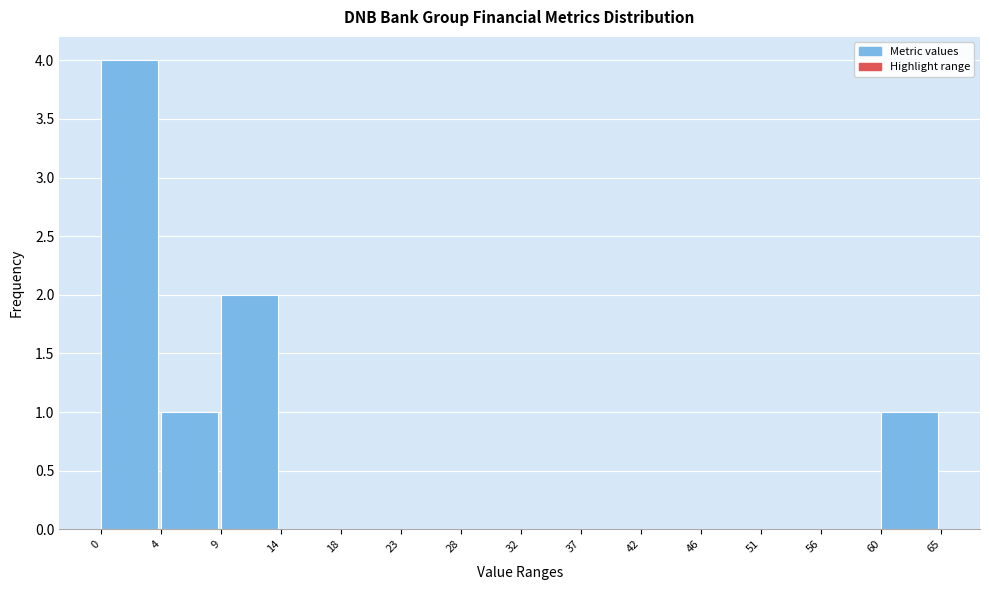

Which range on the x-axis has the tallest bar?

0 to 4